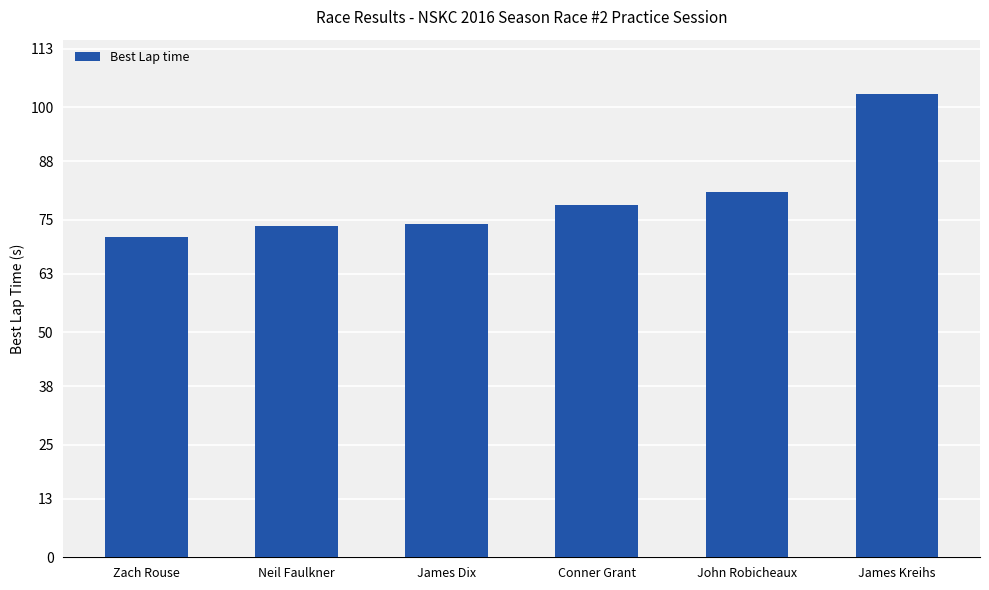

What is the greatest value displayed?

103.0